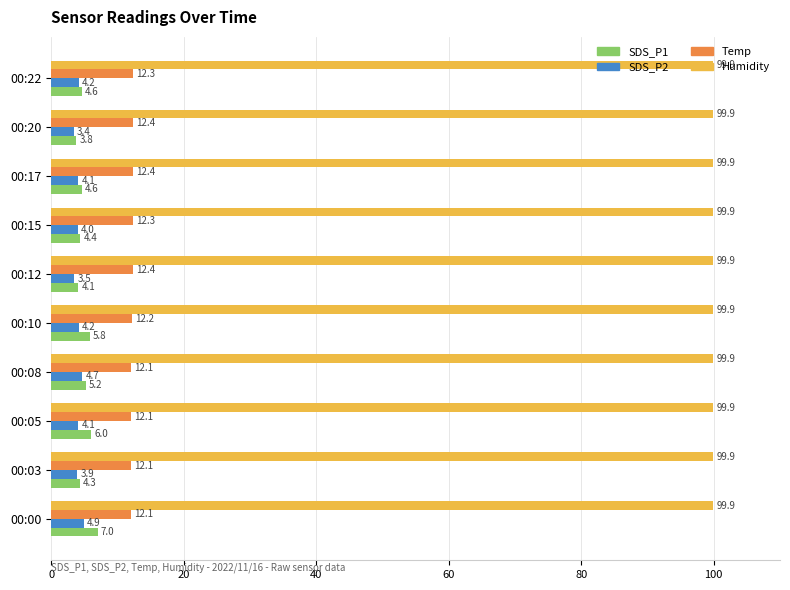

What are all the series names shown in the legend?

SDS_P1, SDS_P2, Temp, Humidity